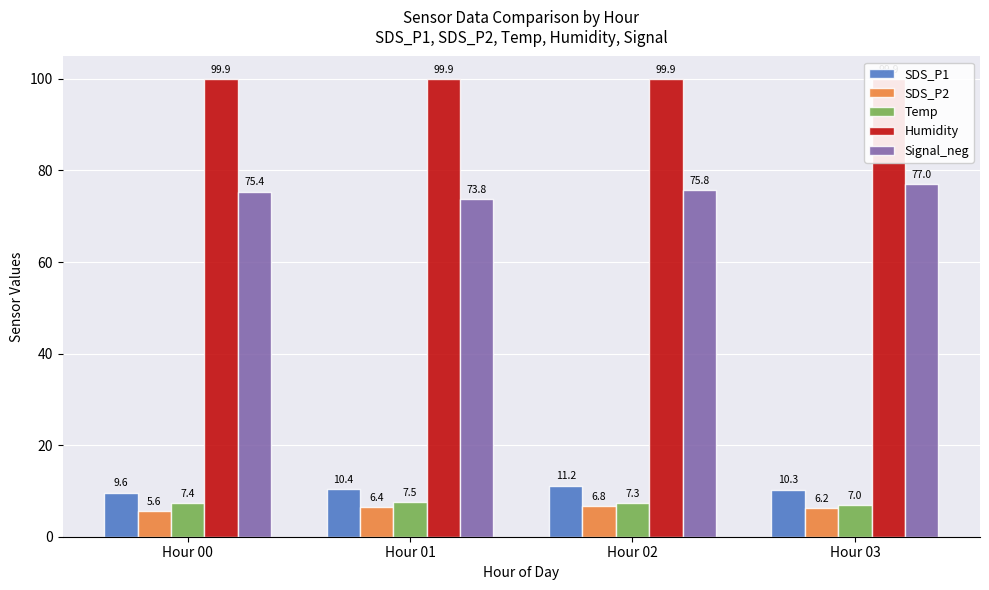

Between Hour 01 and Hour 02, which series saw the biggest shift?

Signal_neg